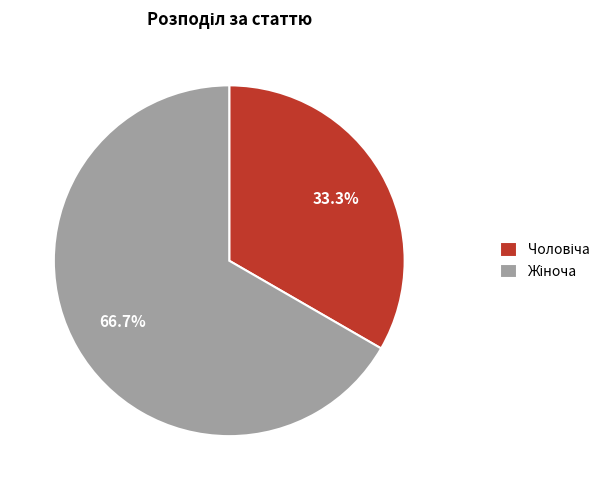

Count the number of slices in the pie.

2